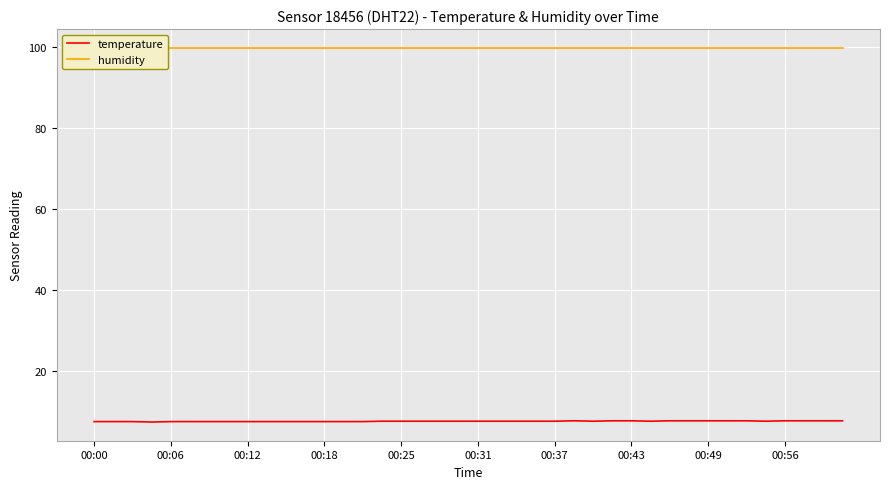

Which category has the highest value in the humidity series?

00:00